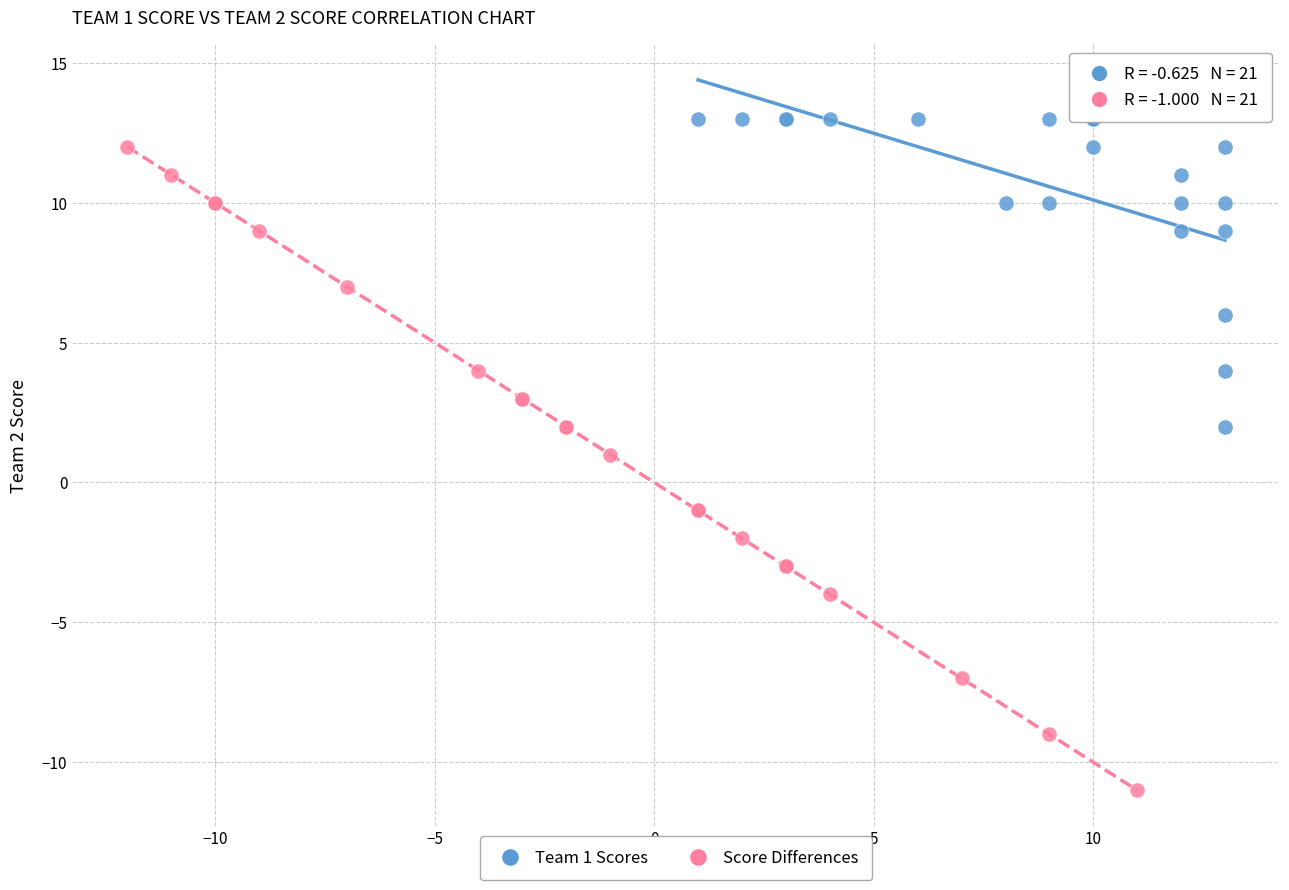

Which series reaches the minimum Y coordinate?

Score Differences